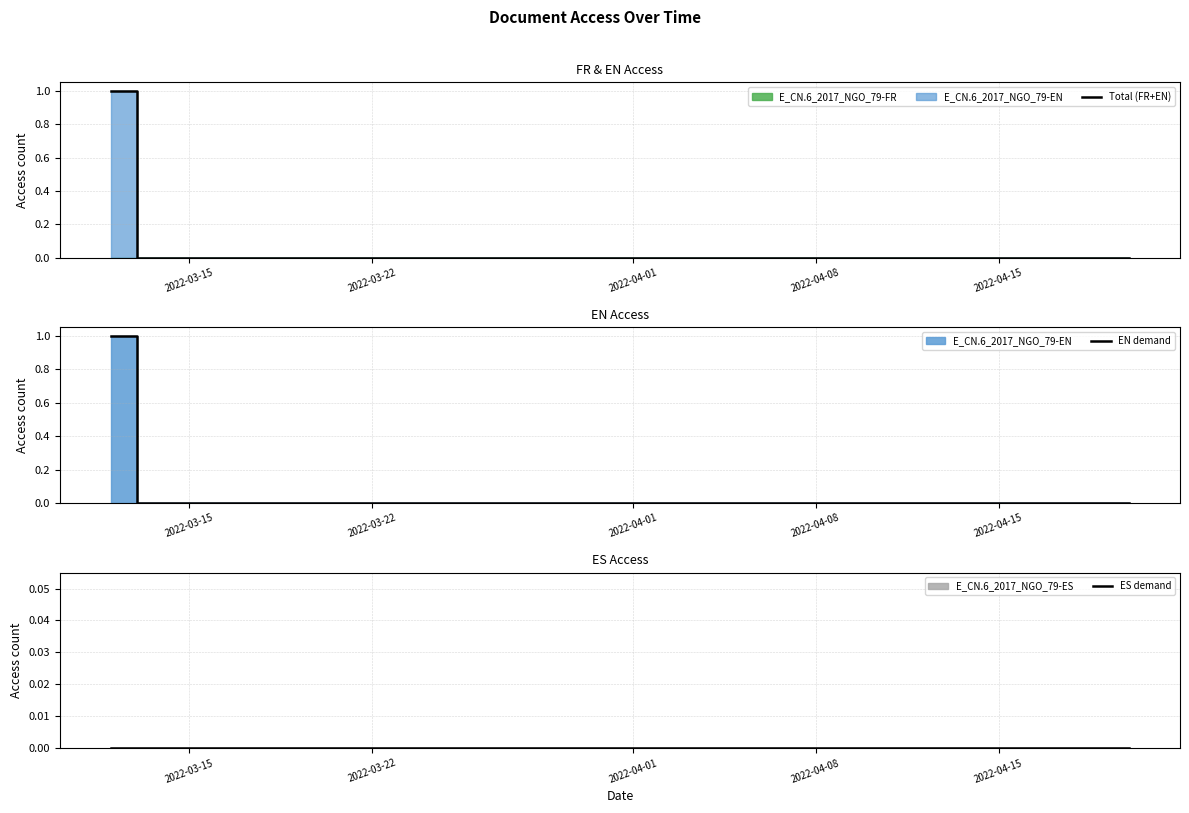

True or false: EN demand and Total (FR+EN) cross at least once.

False